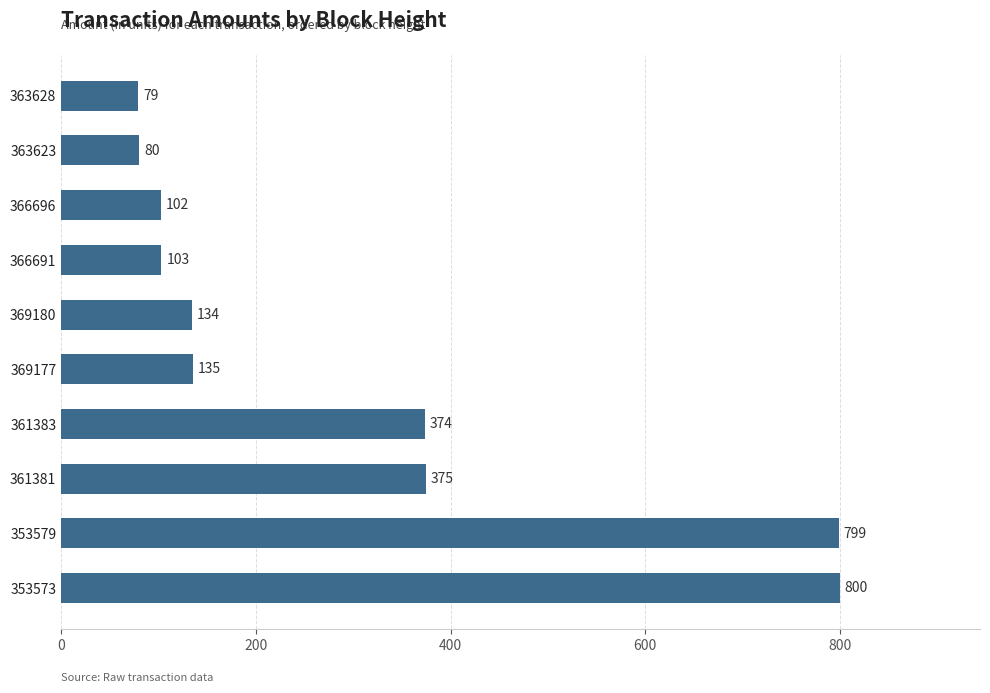

Which category has the lowest value across all series?

363628